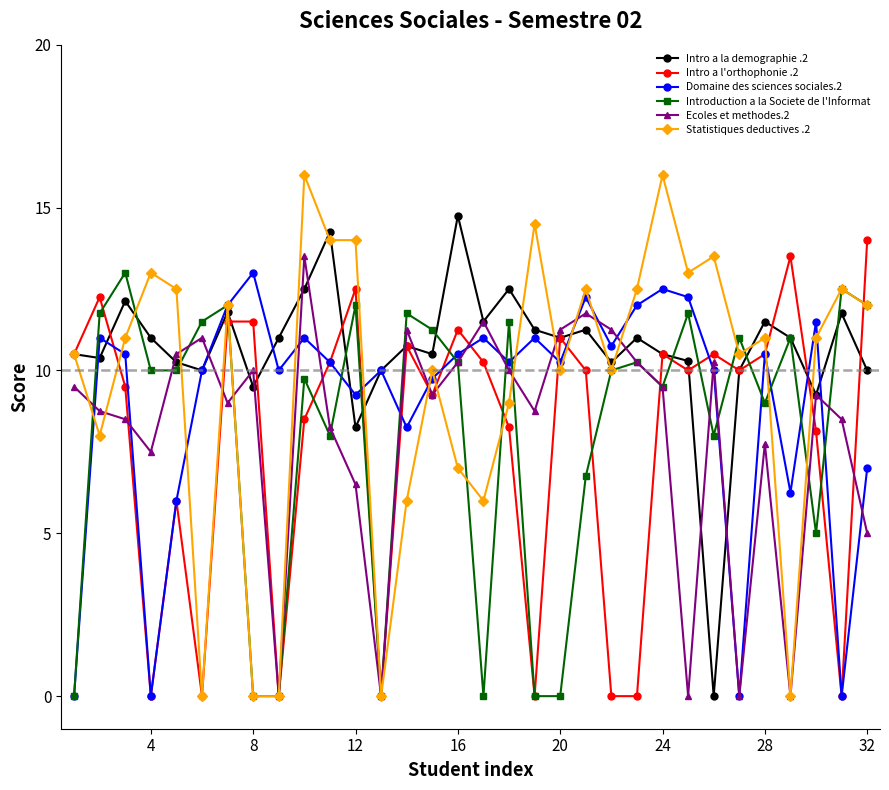

After their last crossing, which series has the higher values: Domaine des sciences sociales.2 or Ecoles et methodes.2?

Domaine des sciences sociales.2